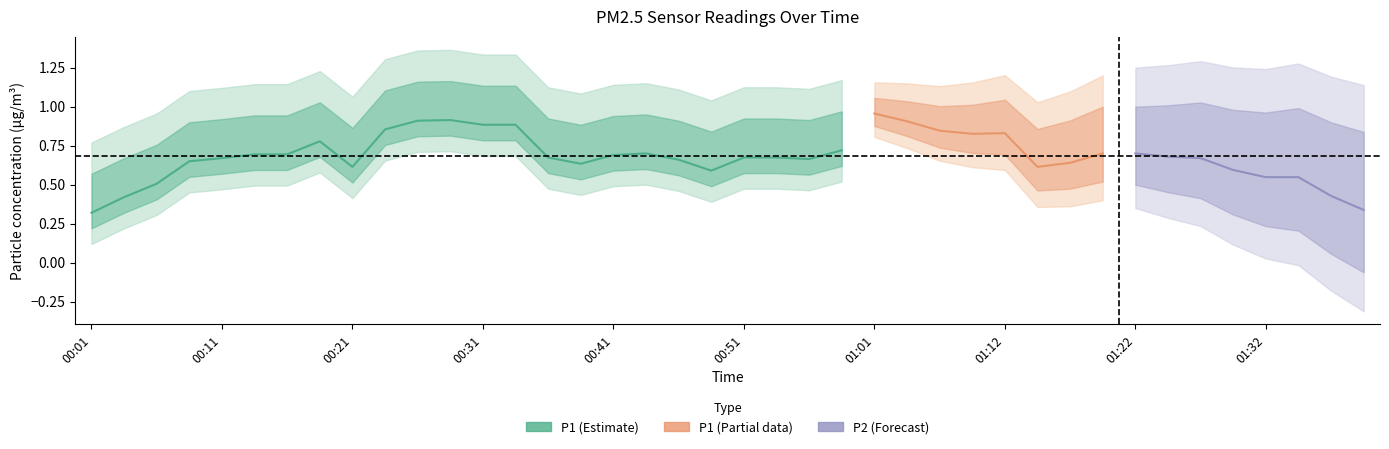

At which category is the sum across all series the highest?

00:29